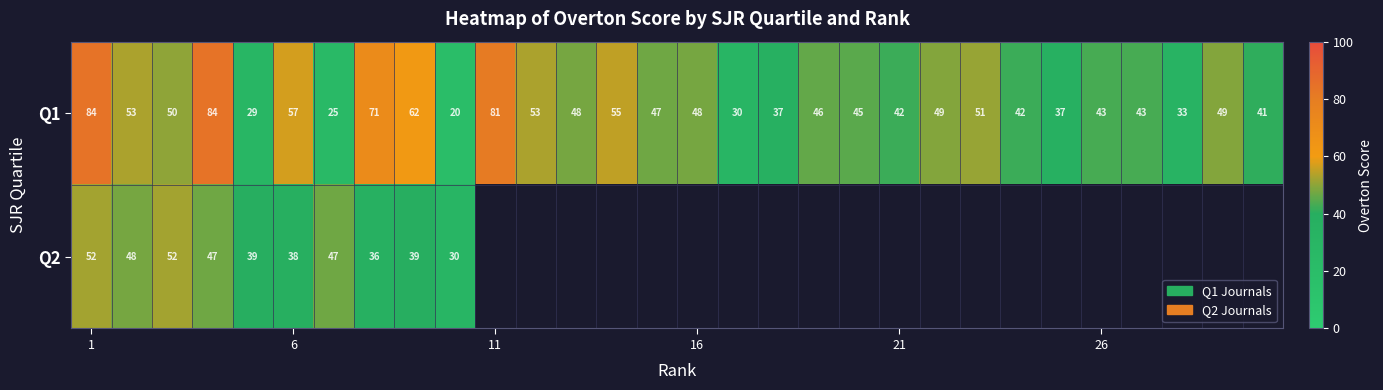

What is the difference between the highest and lowest values at 1?

32